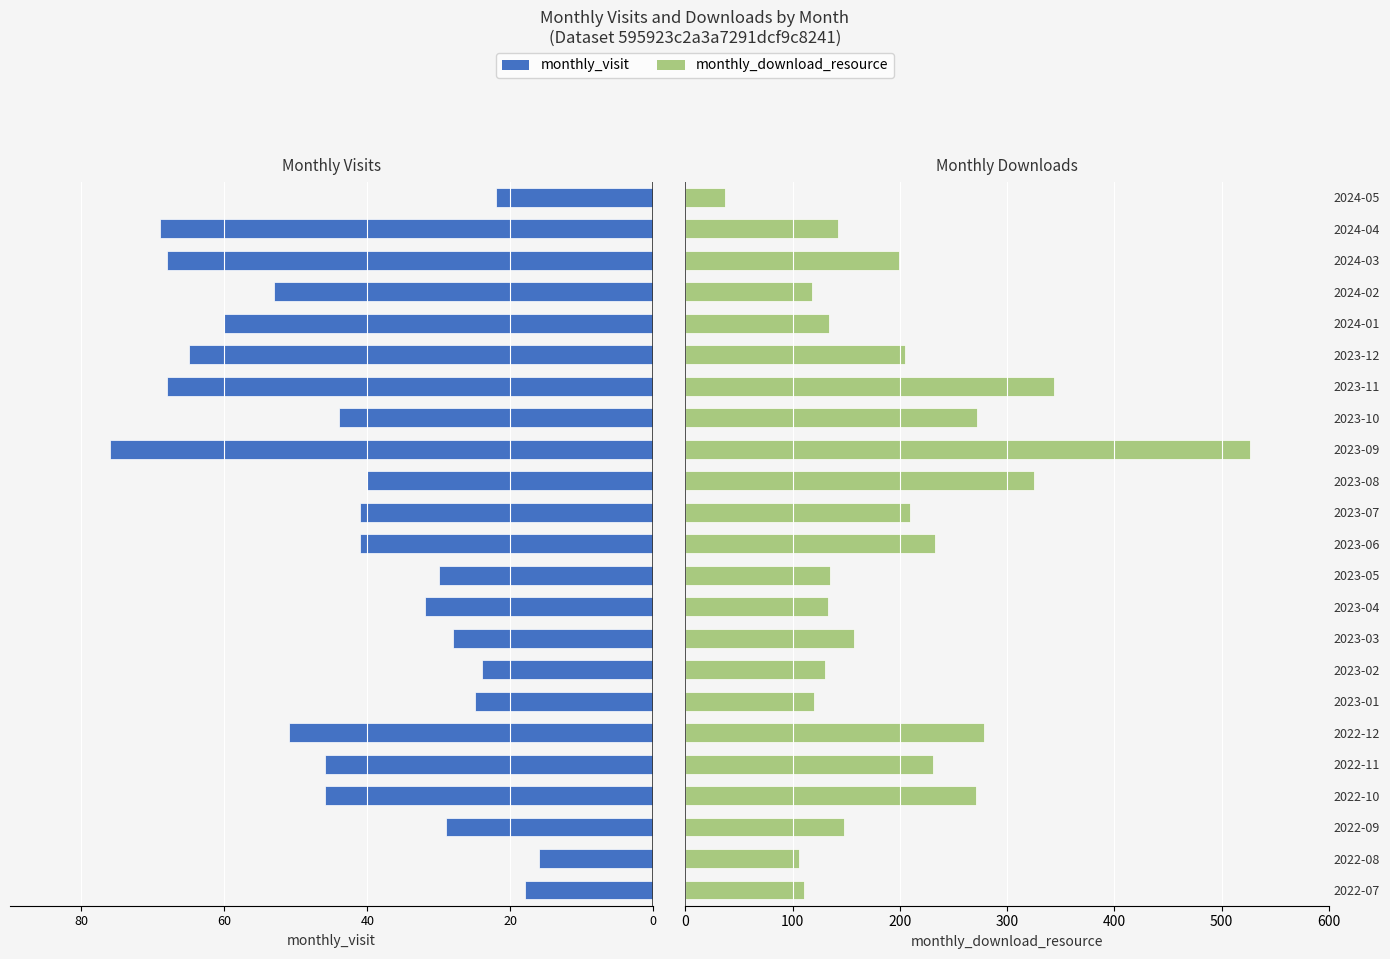

The value of monthly_visit at 2024-01 is -60. True or false?

True